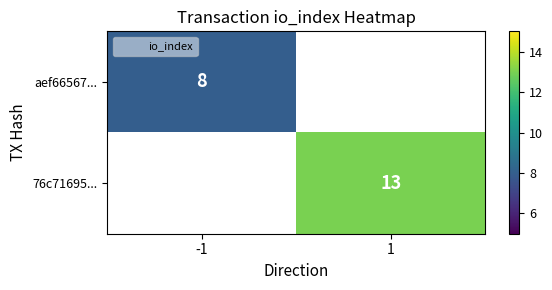

How many values in 76c71695... are above zero?

1